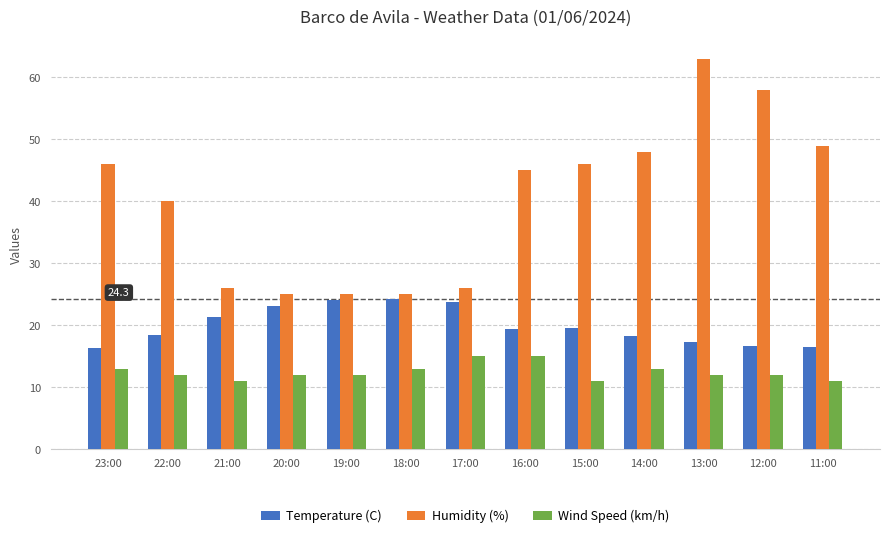

What is the greatest value displayed?

63.0